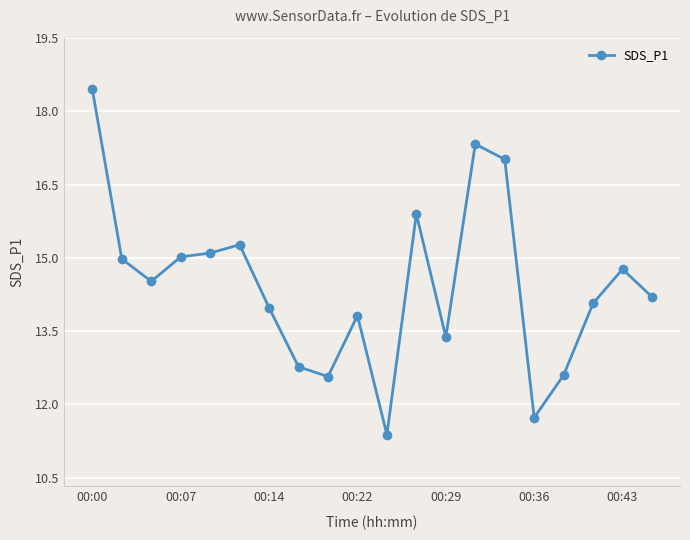

What is the value of the 10th point from the left?

13.8